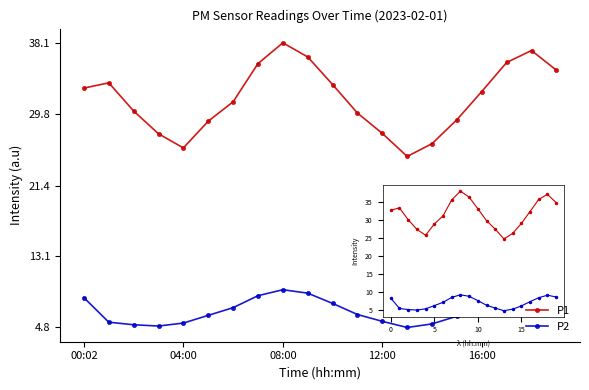

Which series has the widest spread of values?

P1